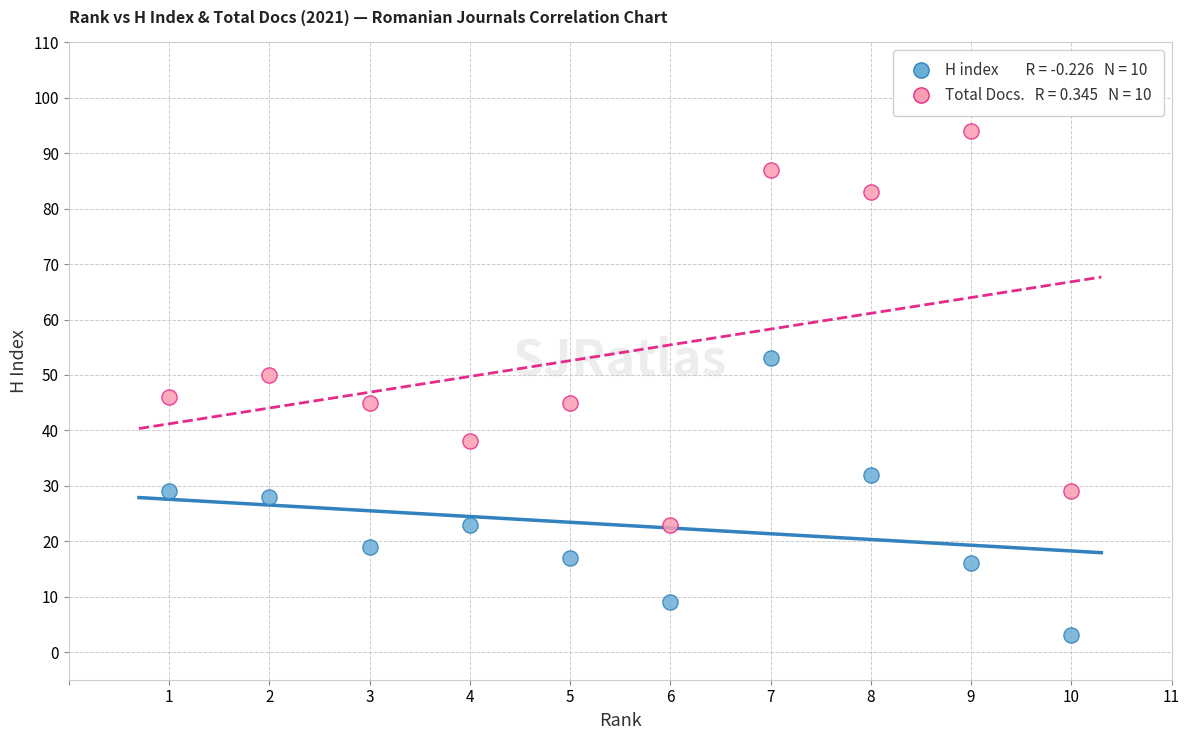

Across all data points, what is the range of X values (max minus min)?

9